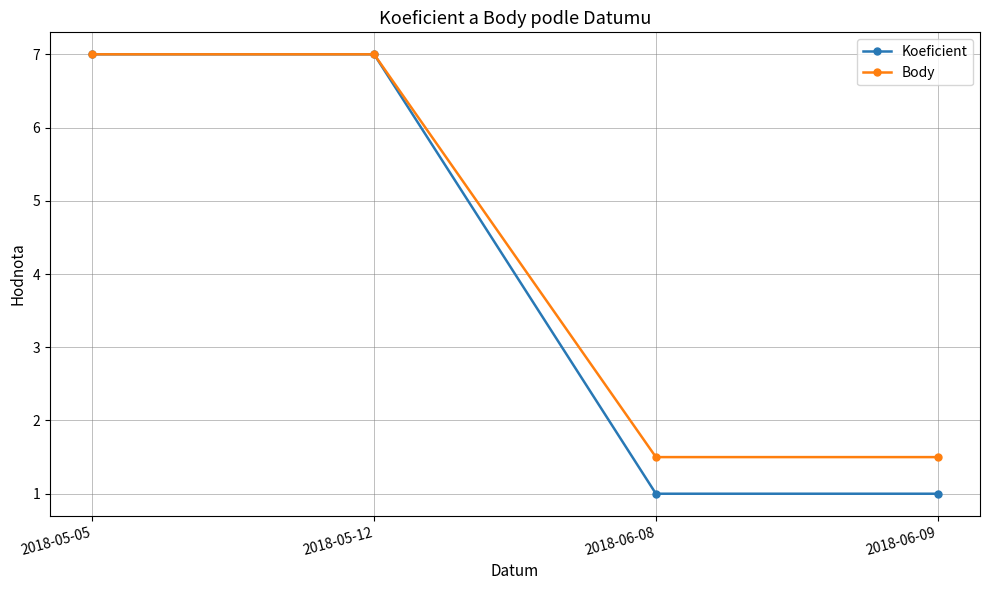

True or false: Koeficient has a value of 0.2 at 2018-06-08.

False